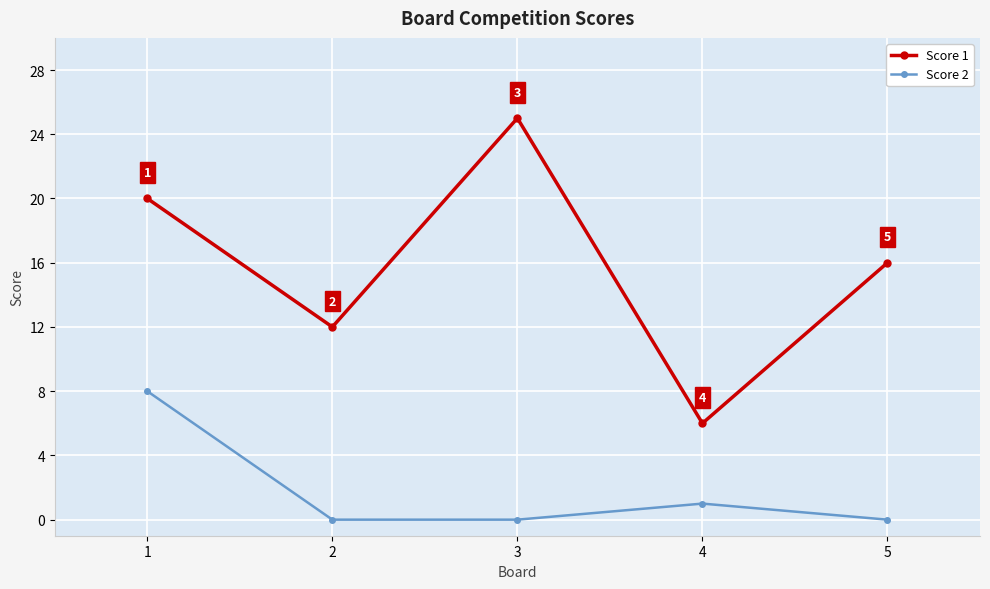

The Score 2 series shows 5 at 1. True or false?

False